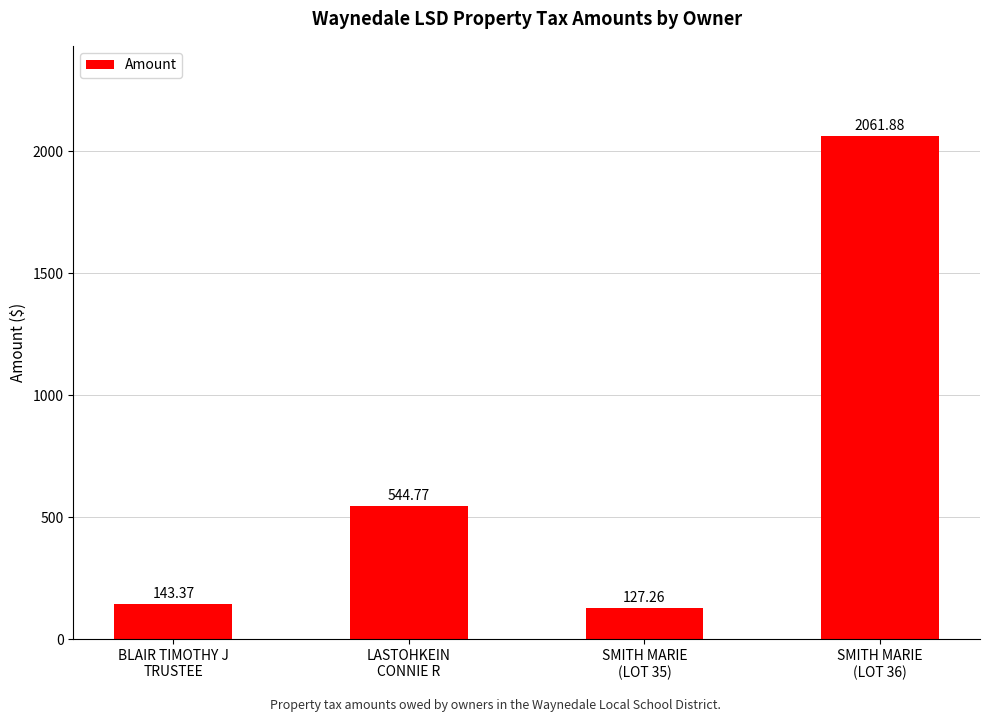

What position from the right is SMITH MARIE
(LOT 35)?

2